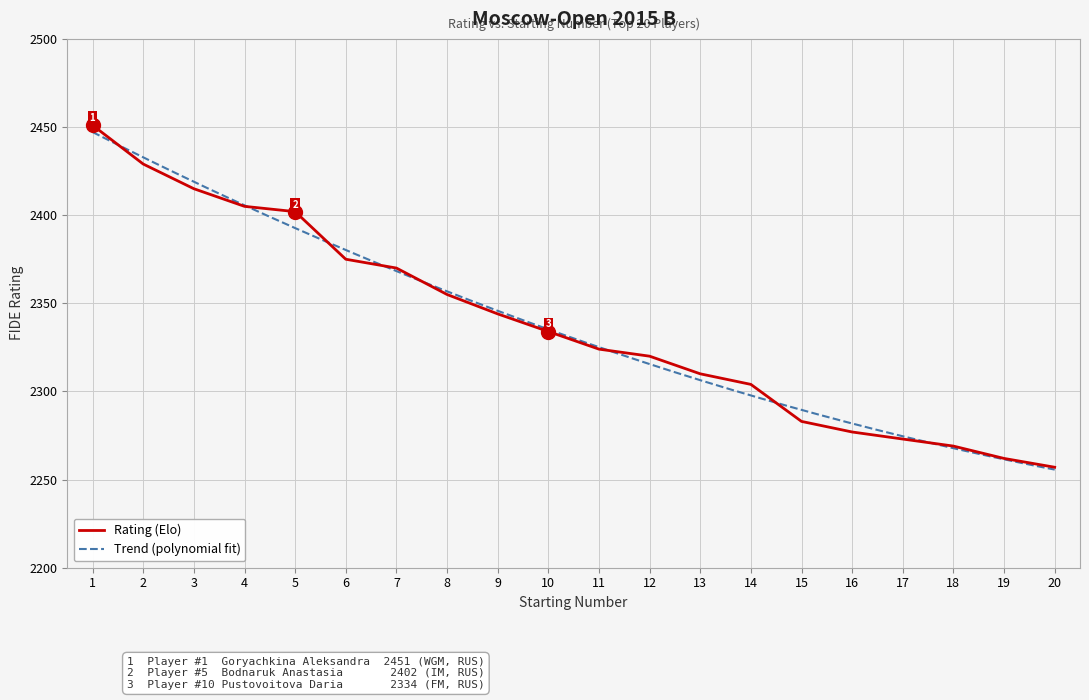

Where is the data nearest to the value 2354?

8